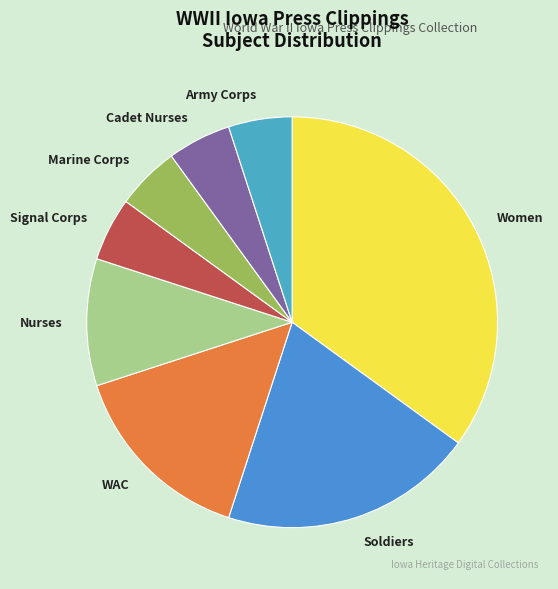

The Signal Corps slice represents 5% of the pie. True or false?

True